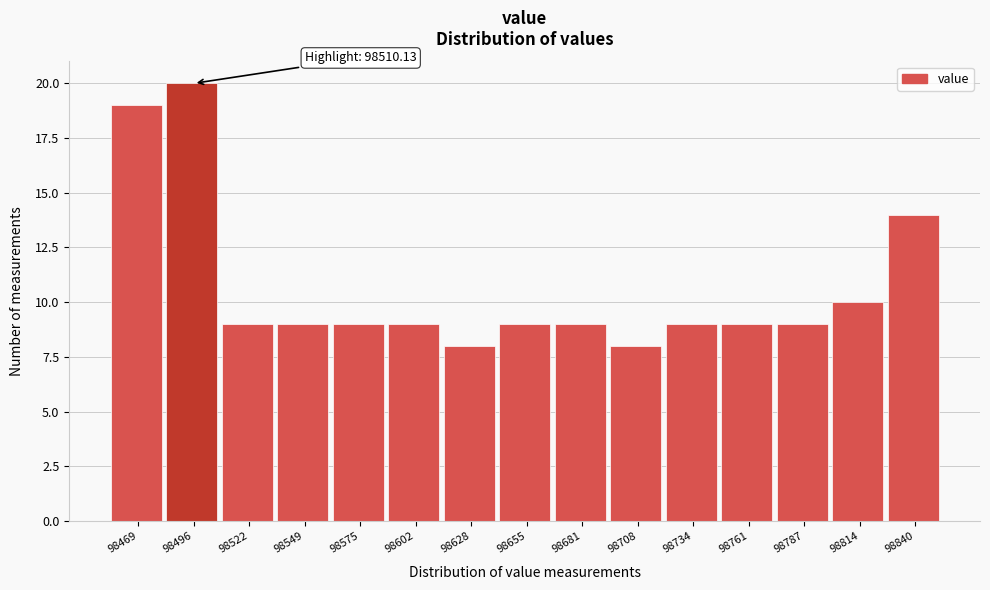

Reading left to right, list all the values displayed in this chart.

98469=19	98496=20	98522=9	98549=9	98575=9	98602=9	98628=8	98655=9	98681=9	98708=8	98734=9	98761=9	98787=9	98814=10	98840=14